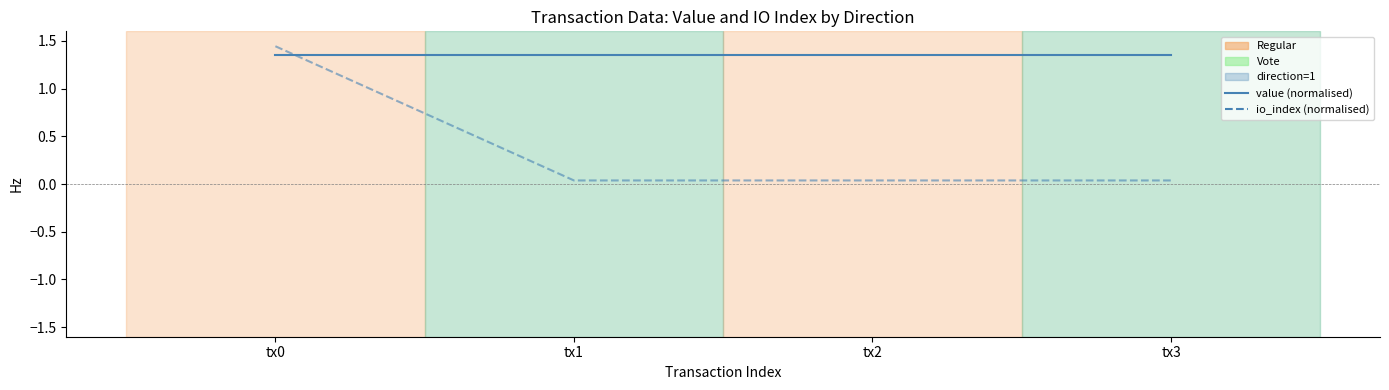

At tx2, list the series in order from largest to smallest.

value (normalised), io_index (normalised)